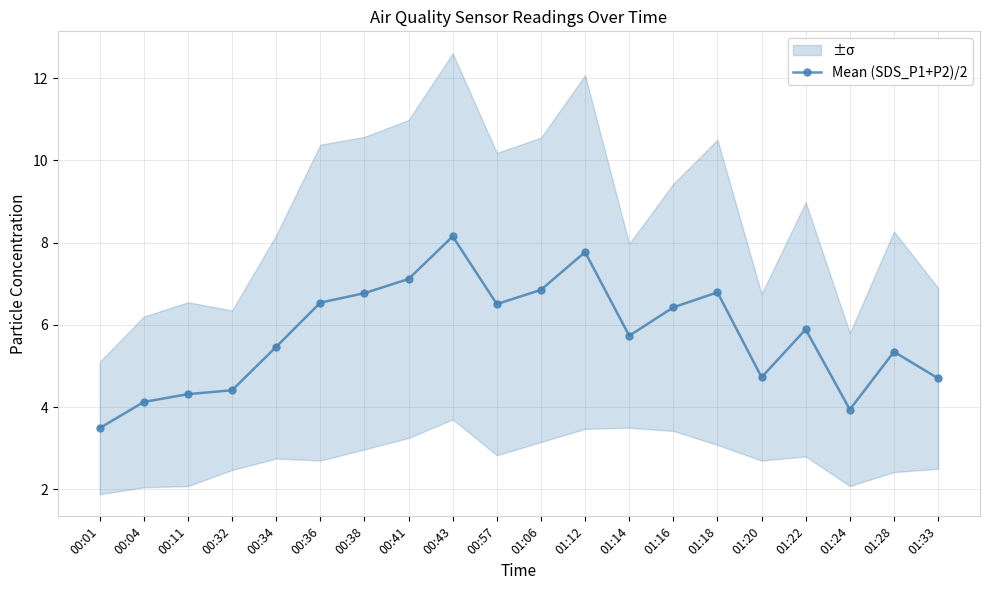

True or false: the data shows 2.2 at 01:28.

False